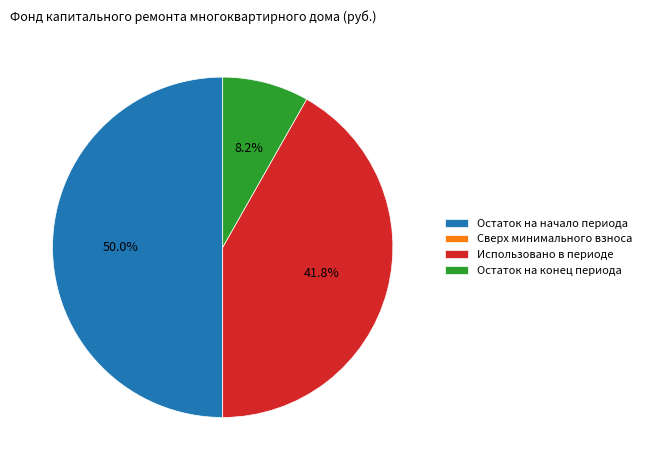

Which category has the biggest portion of the pie?

Остаток на начало периода